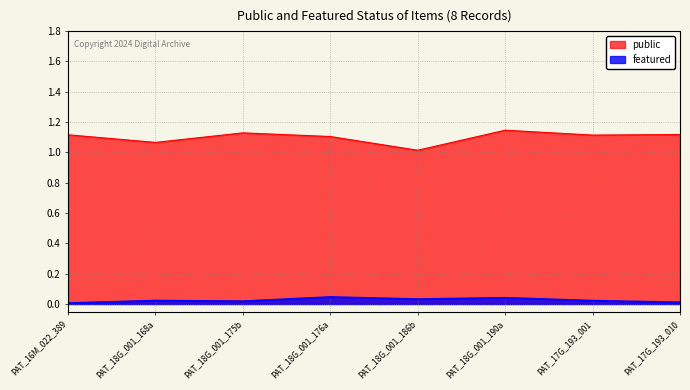

At which label does public reach its peak?

PAT_18G_001_190a